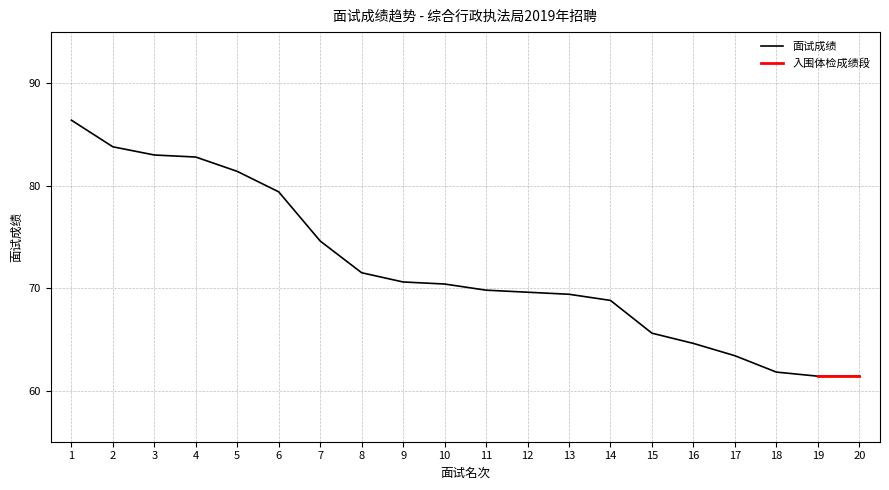

What is the average value?

72.0